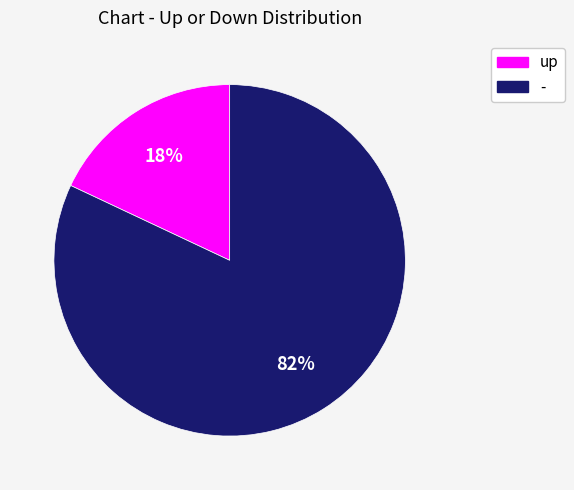

Do up and - together represent more than half of the pie?

Yes